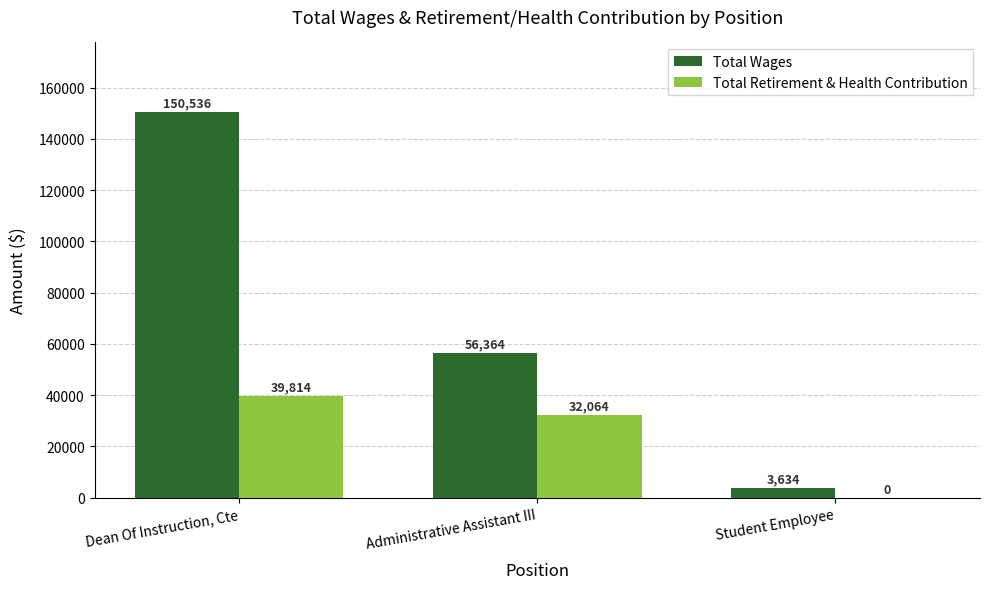

At which category does the chart reach its peak across all series?

Dean Of Instruction, Cte